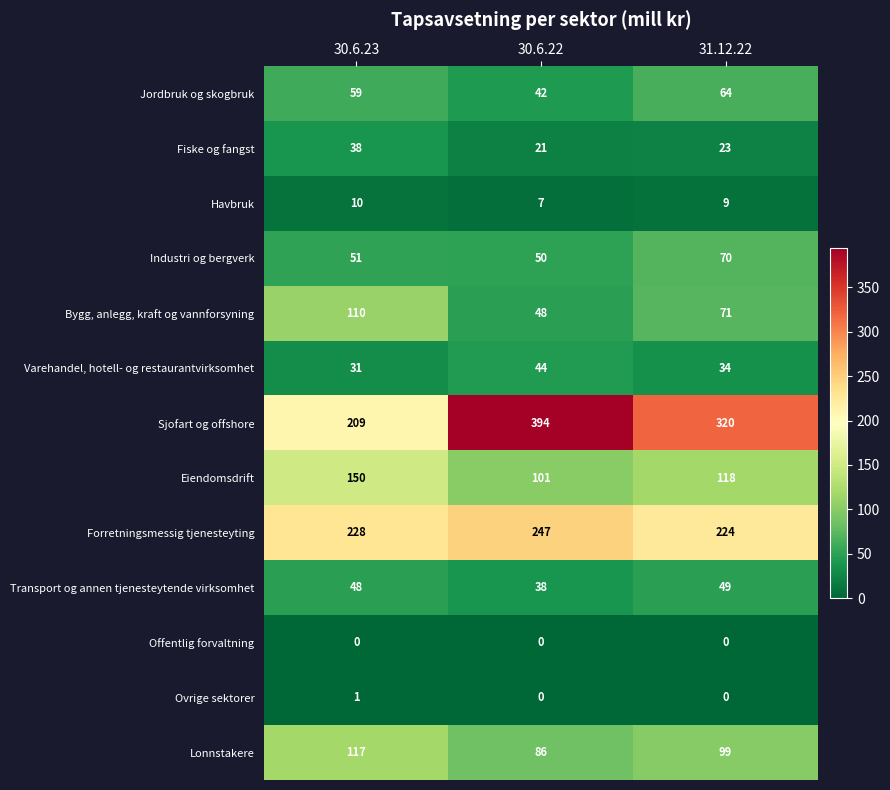

What is the difference between the highest and lowest values at 31.12.22?

320